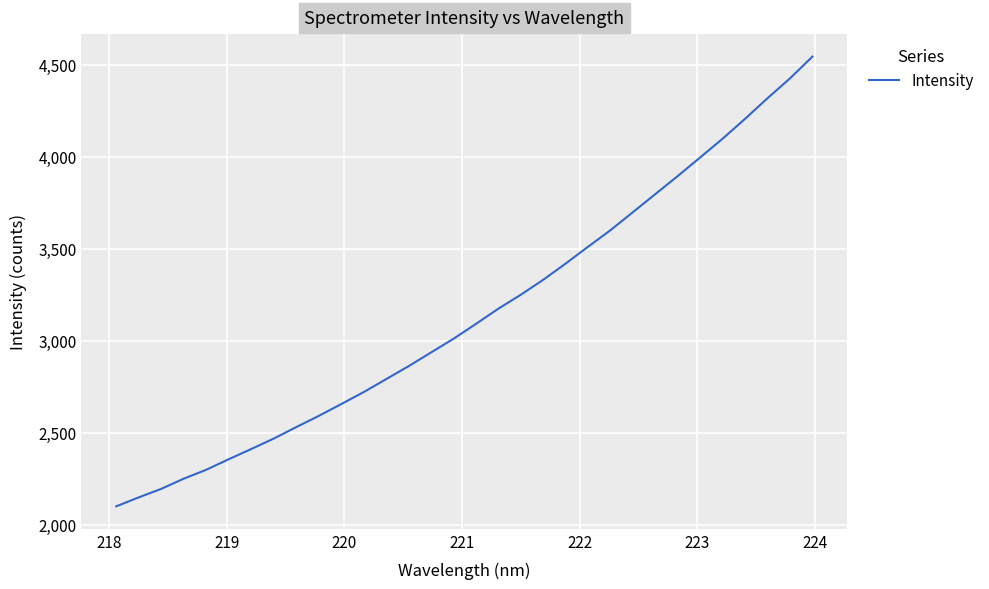

What is the greatest value displayed?

4543.7